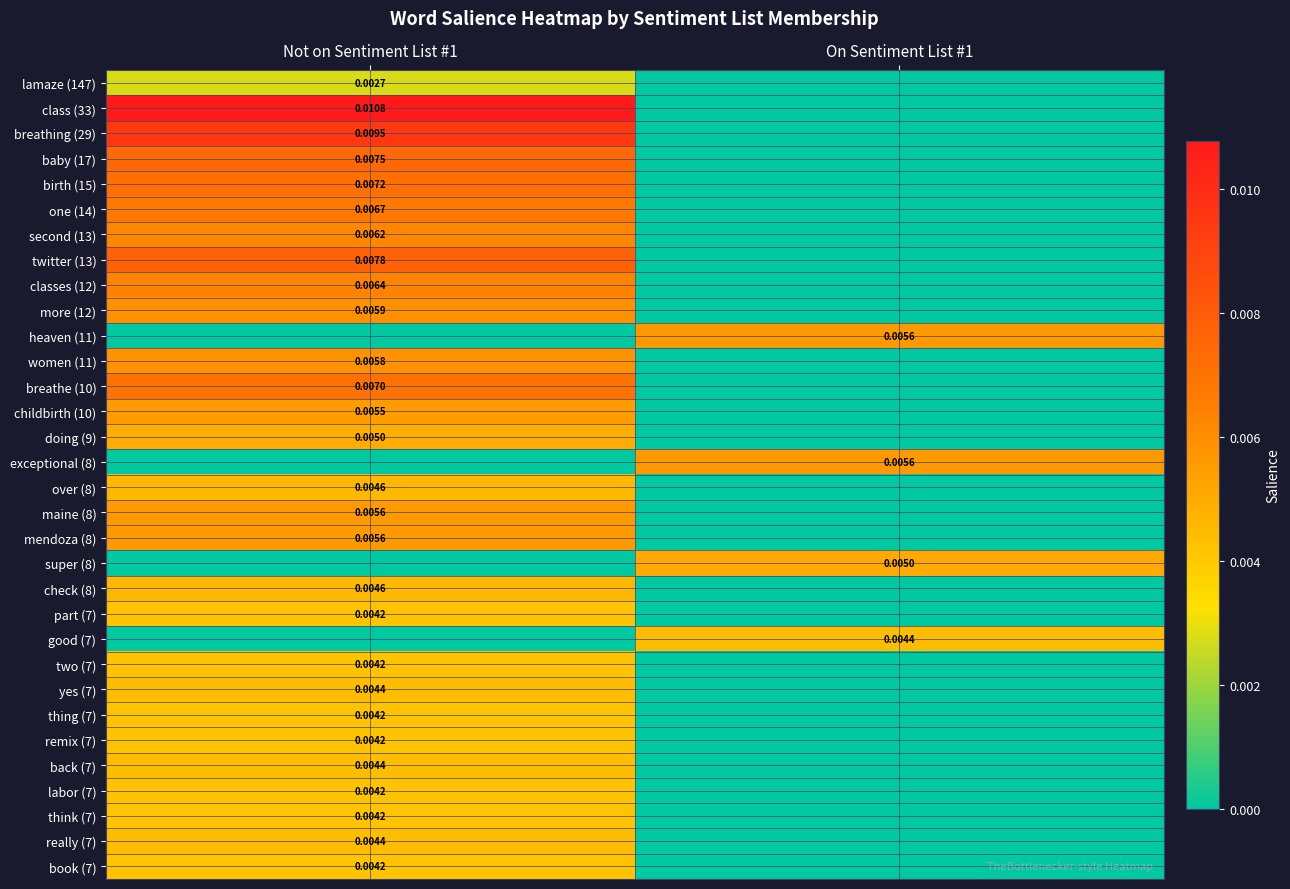

Is the value of two (7) at Not on Sentiment List #1 greater than the value of twitter (13) at Not on Sentiment List #1?

No